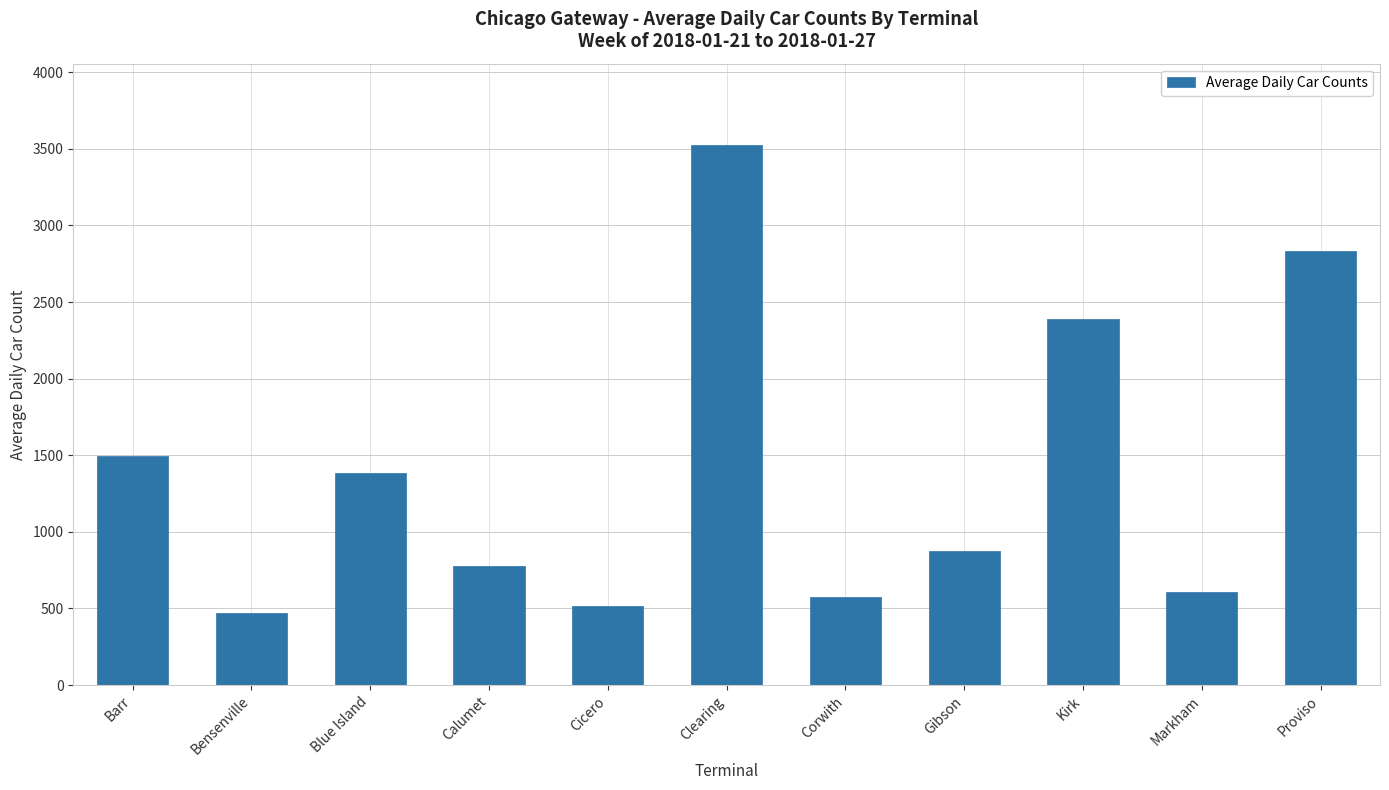

True or false: the data shows 398 at Gibson.

False